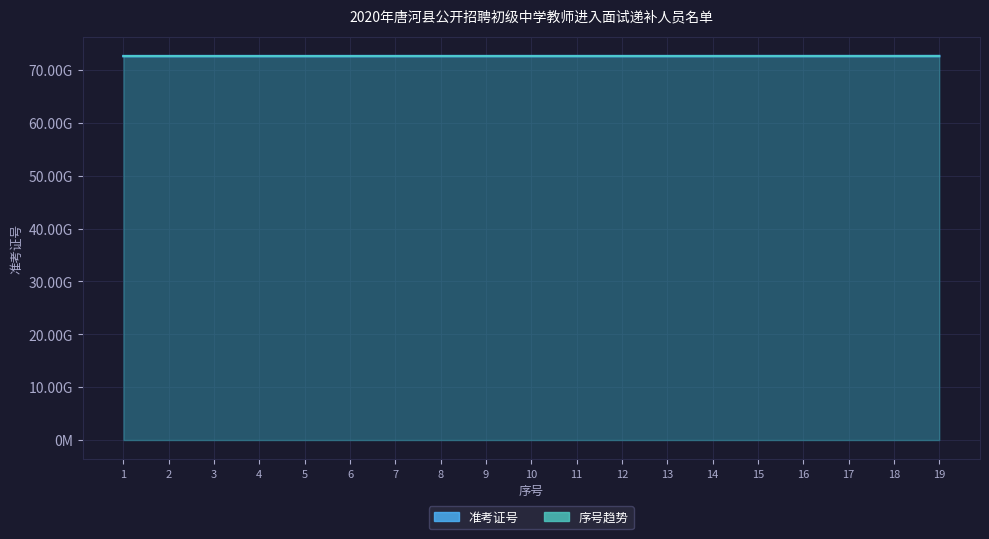

How many data points are less than 72605020702?

9